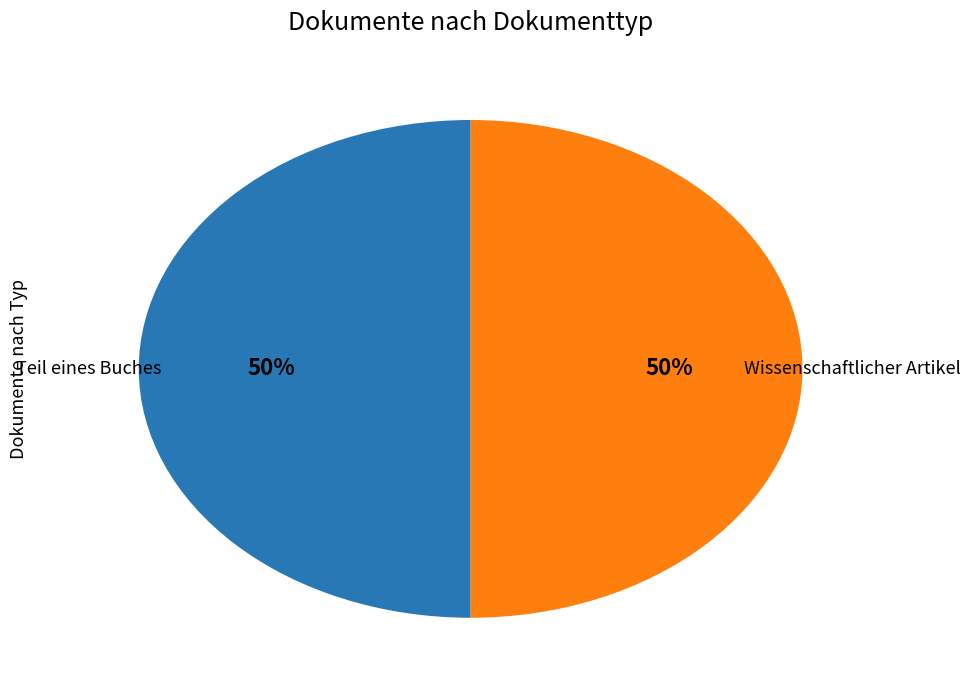

To the nearest percent, what is the average slice percentage?

50%